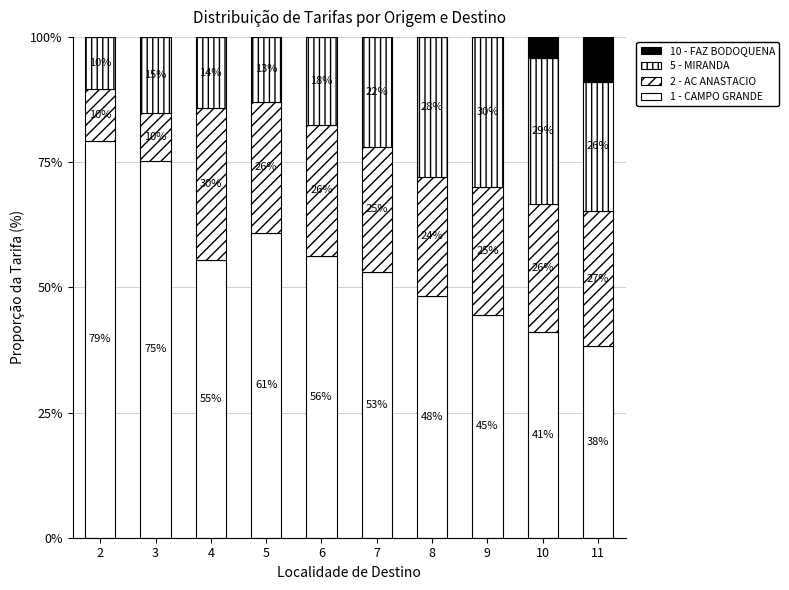

How many distinct data groups are displayed?

4